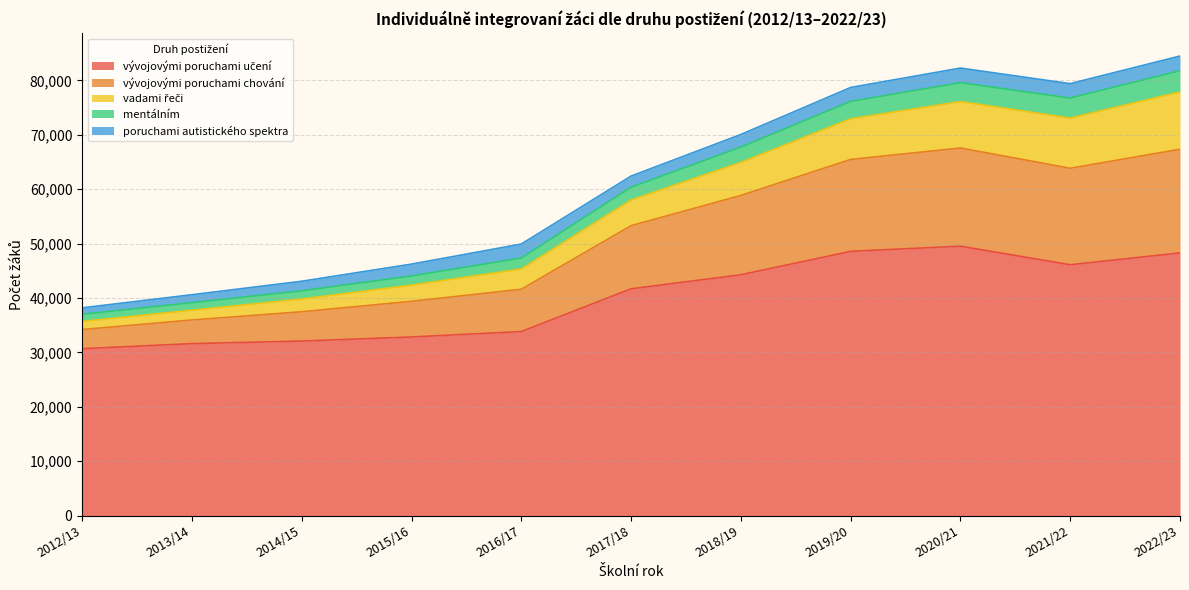

Which series changed the most between 2013/14 and 2014/15?

vývojovými poruchami chování